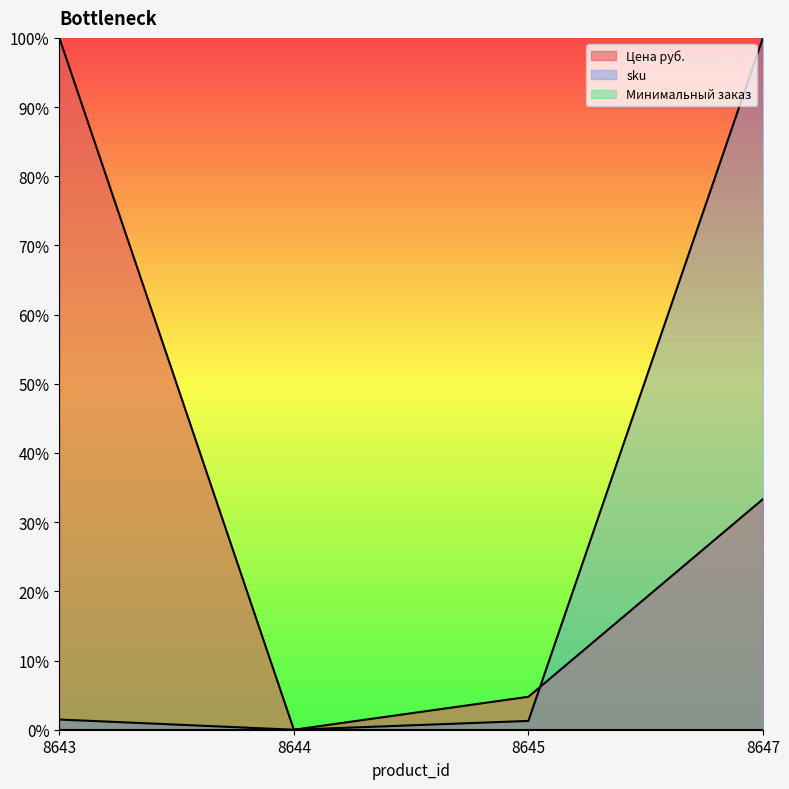

What is the difference between the sku values at 8645 and 8647?

1.0